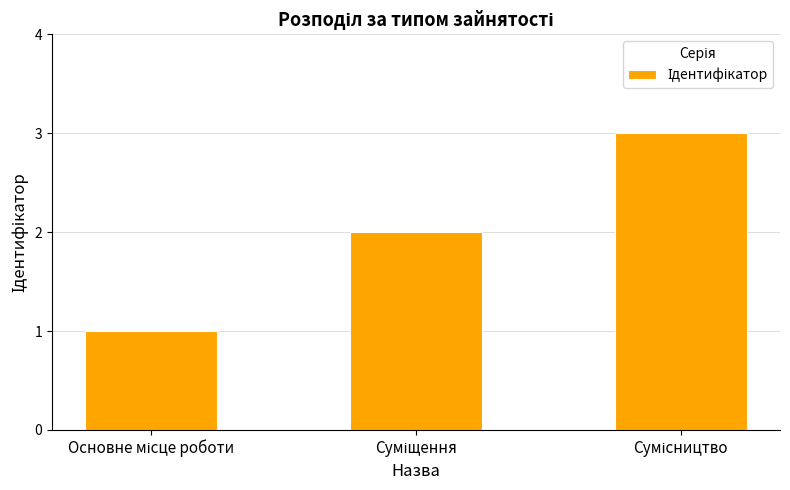

What is the greatest value displayed?

3